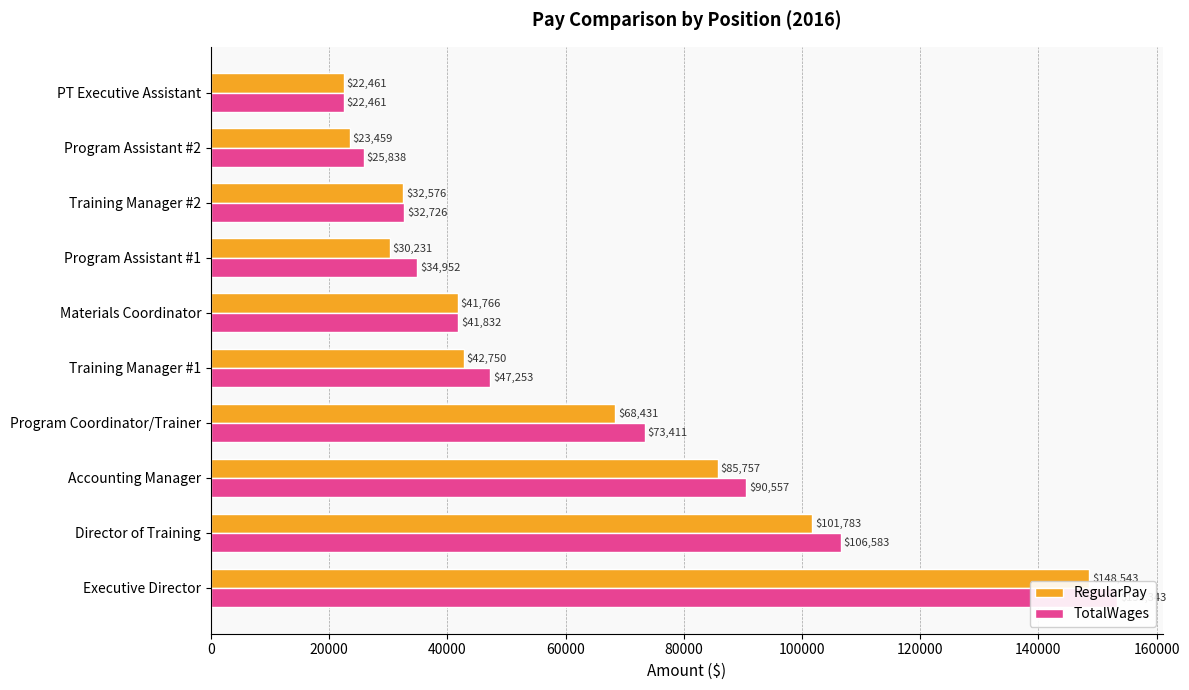

The value of RegularPay at Executive Director is 148543. True or false?

True